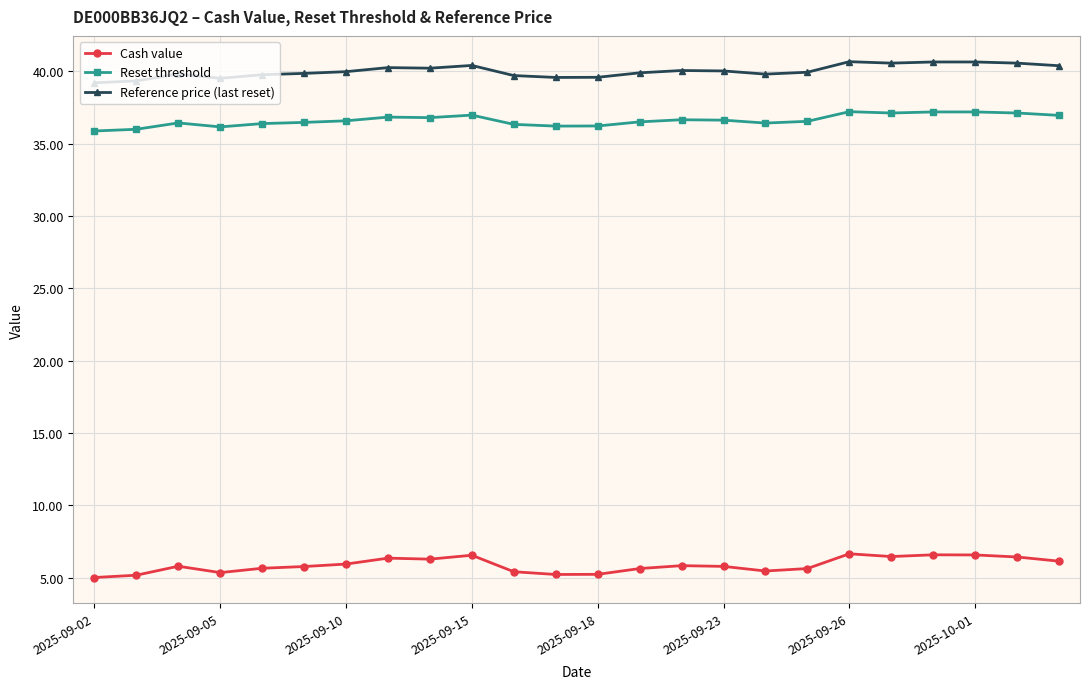

True or false: Reference price (last reset) and Reset threshold cross at least once.

False